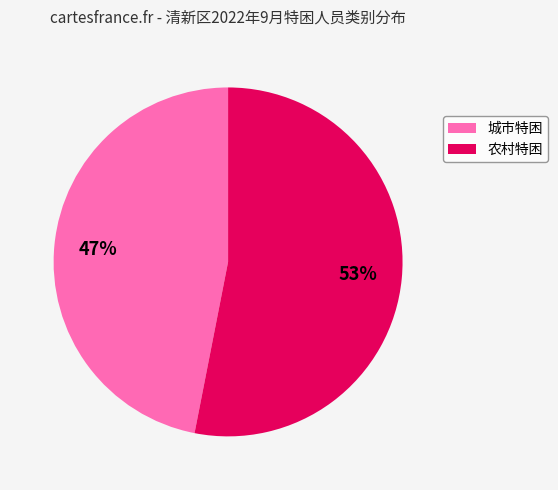

How many slices are in this pie chart?

2